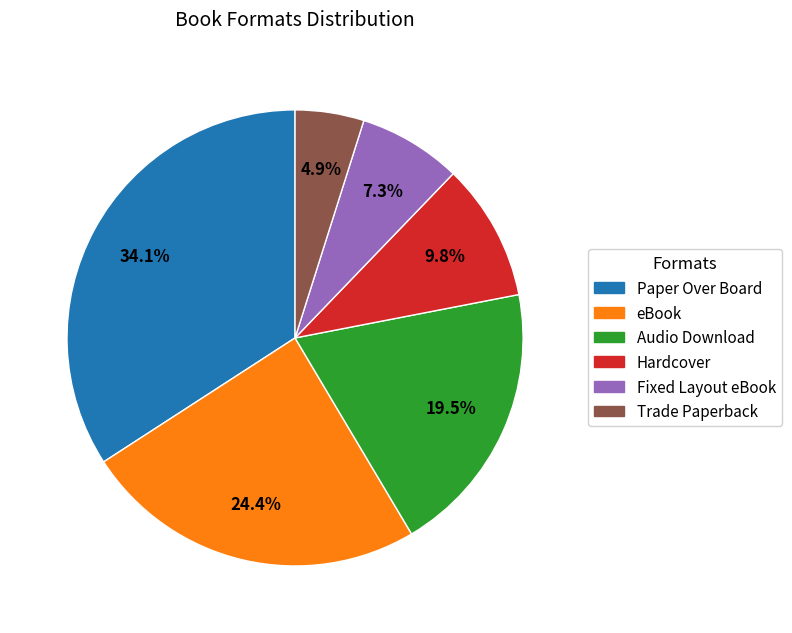

Combined, do Fixed Layout eBook and Audio Download account for over 50%?

No